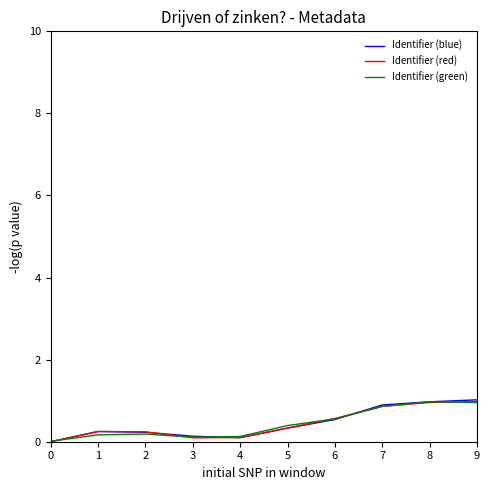

True or false: Identifier (blue) has a value of 1.5 at 8.

False